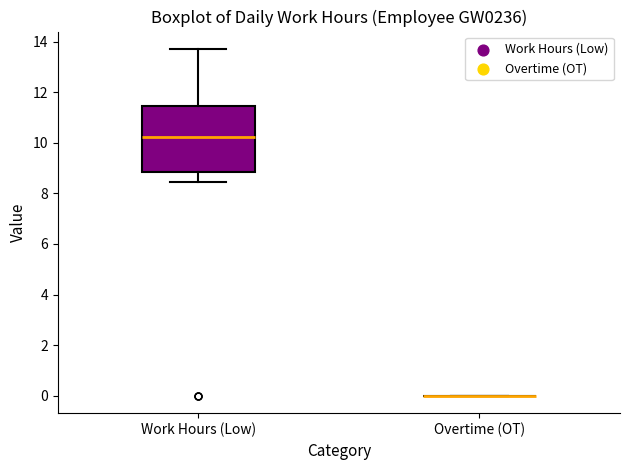

Which box is the tallest, from its lower edge to its upper edge?

Work Hours (Low)